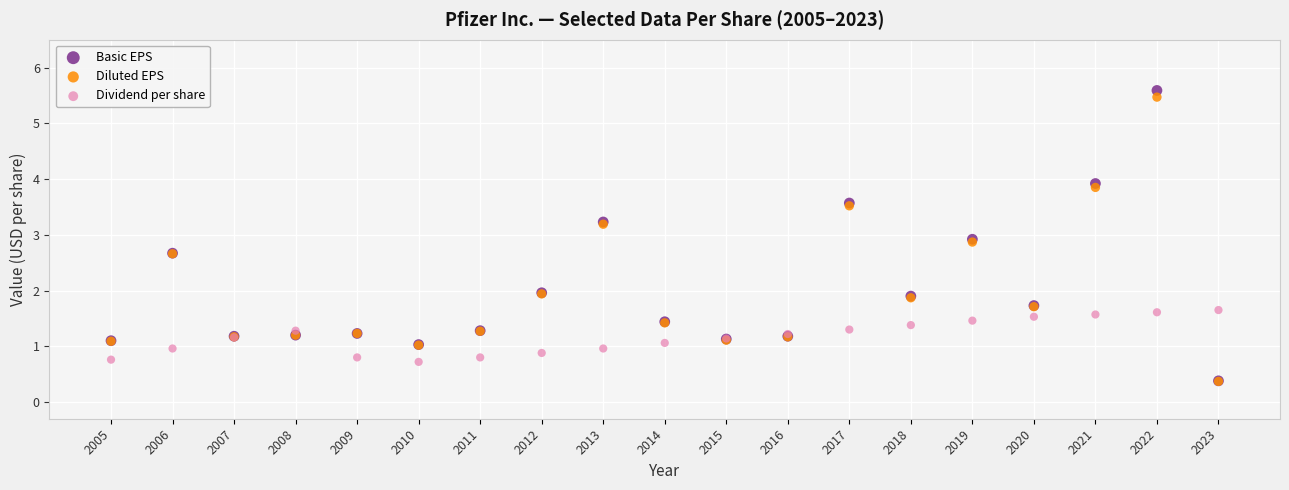

What are all the series names shown in the legend?

Basic EPS, Diluted EPS, Dividend per share